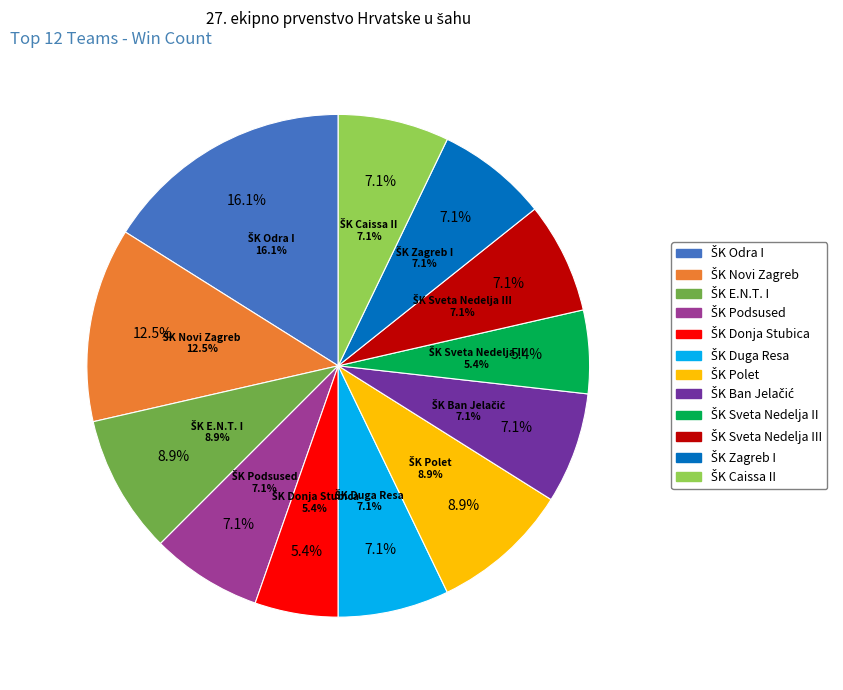

The ŠK Odra I slice represents 7% of the pie. True or false?

False